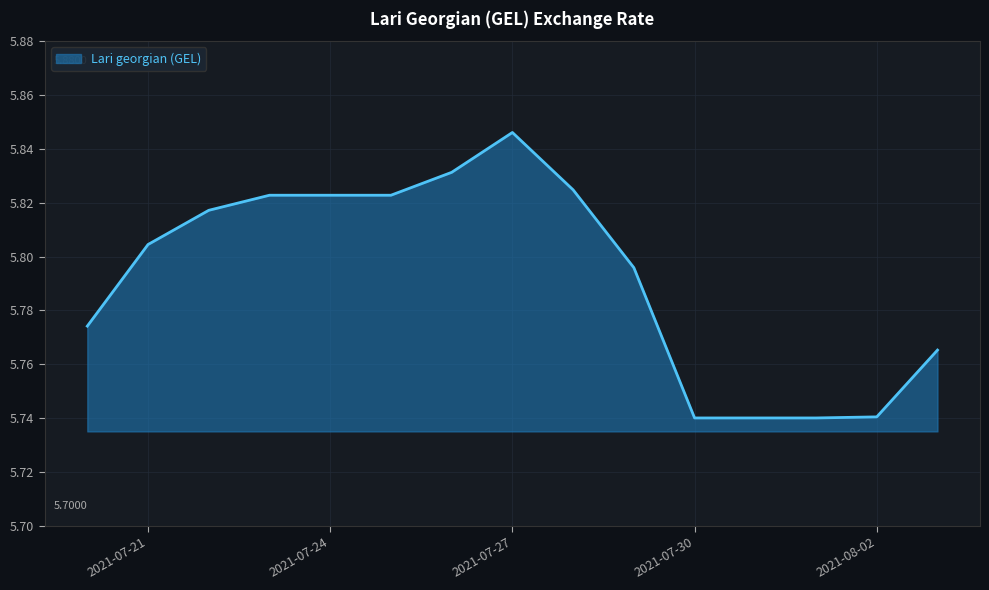

Reading left to right, transcribe all the data shown in this chart.

5.8	5.8	5.8	5.8	5.8	5.8	5.8	5.8	5.8	5.8	5.7	5.7	5.7	5.7	5.8